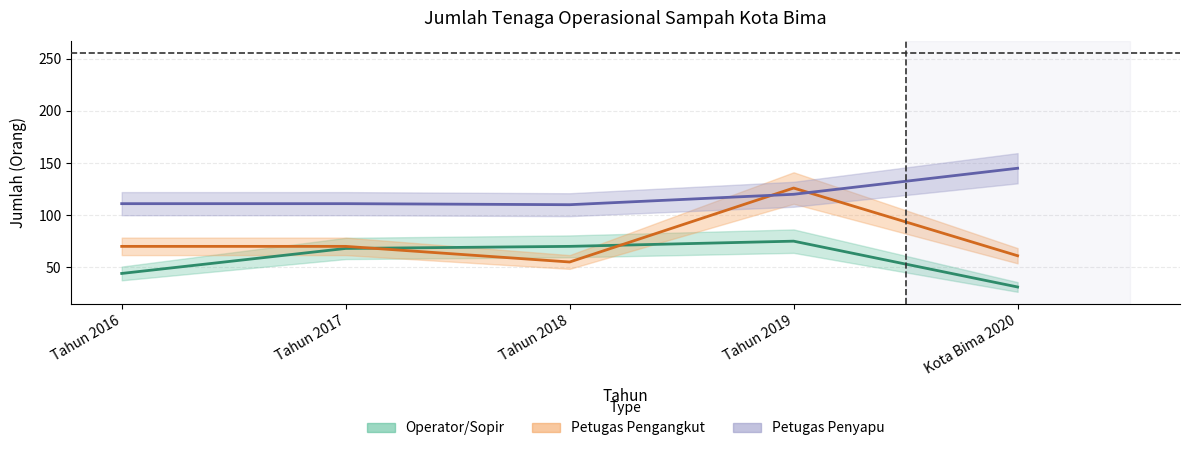

What are all the series names shown in the legend?

Operator/Sopir, Petugas Pengangkut, Petugas Penyapu